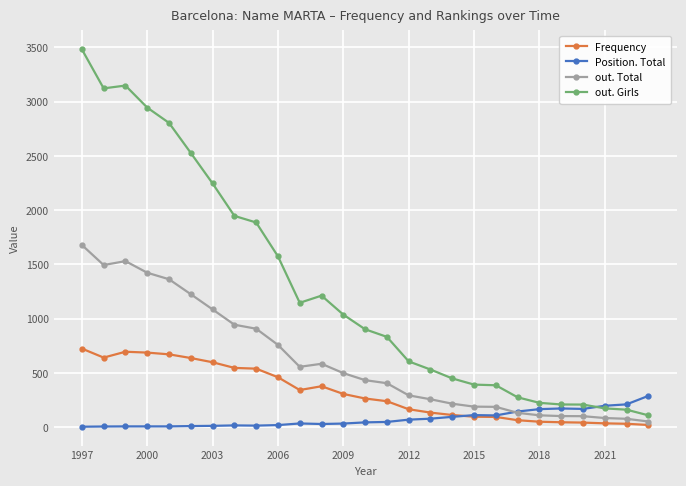

What is the lowest value of the out. Girls series?

110